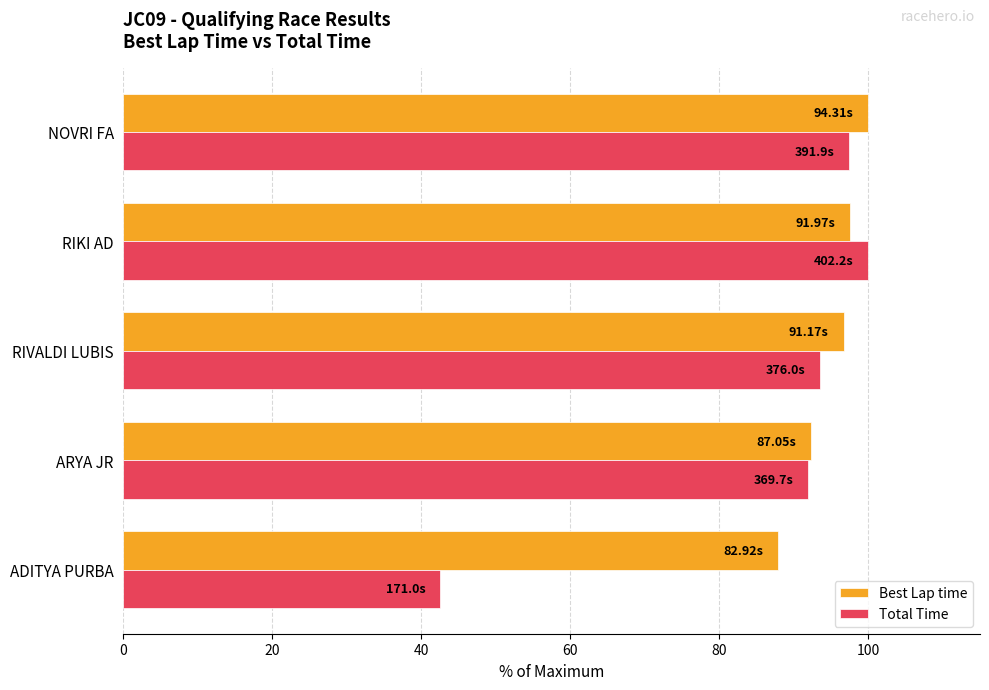

Rank the series at ADITYA PURBA from lowest to highest value.

Total Time, Best Lap time